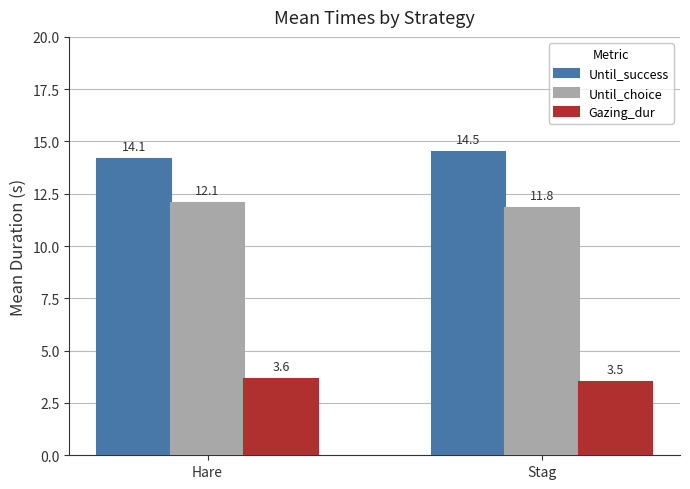

What is the difference between the maximum and minimum values in the Until_choice series?

0.3